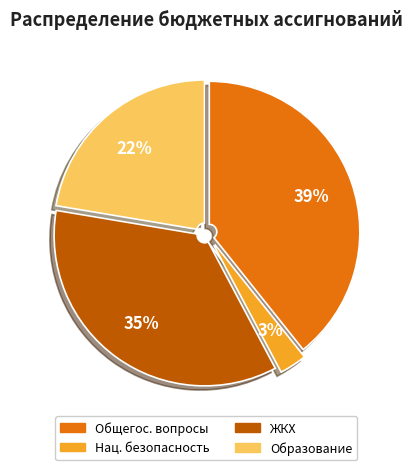

To the nearest percent, what is the difference between the largest and smallest slice percentages?

36%